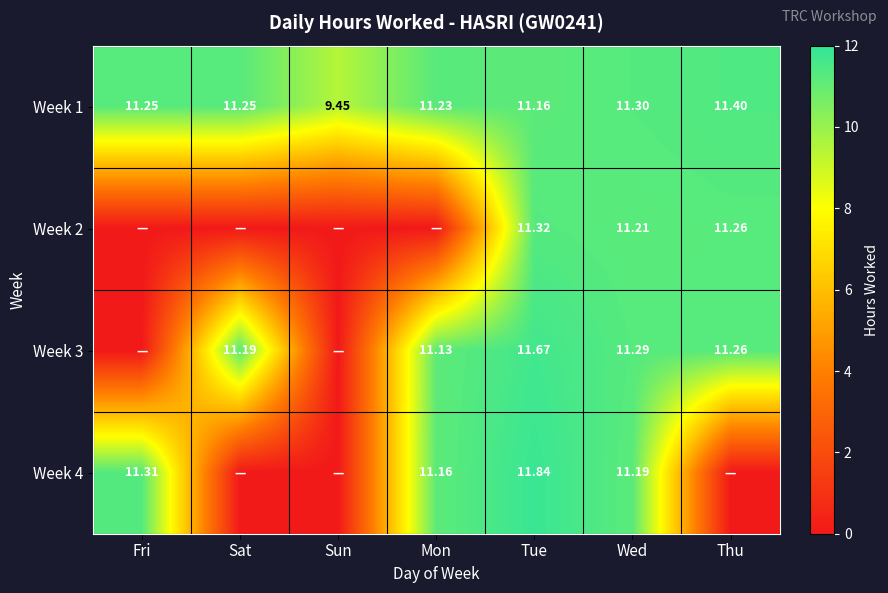

Which category has the highest value in the Week 1 series?

Thu